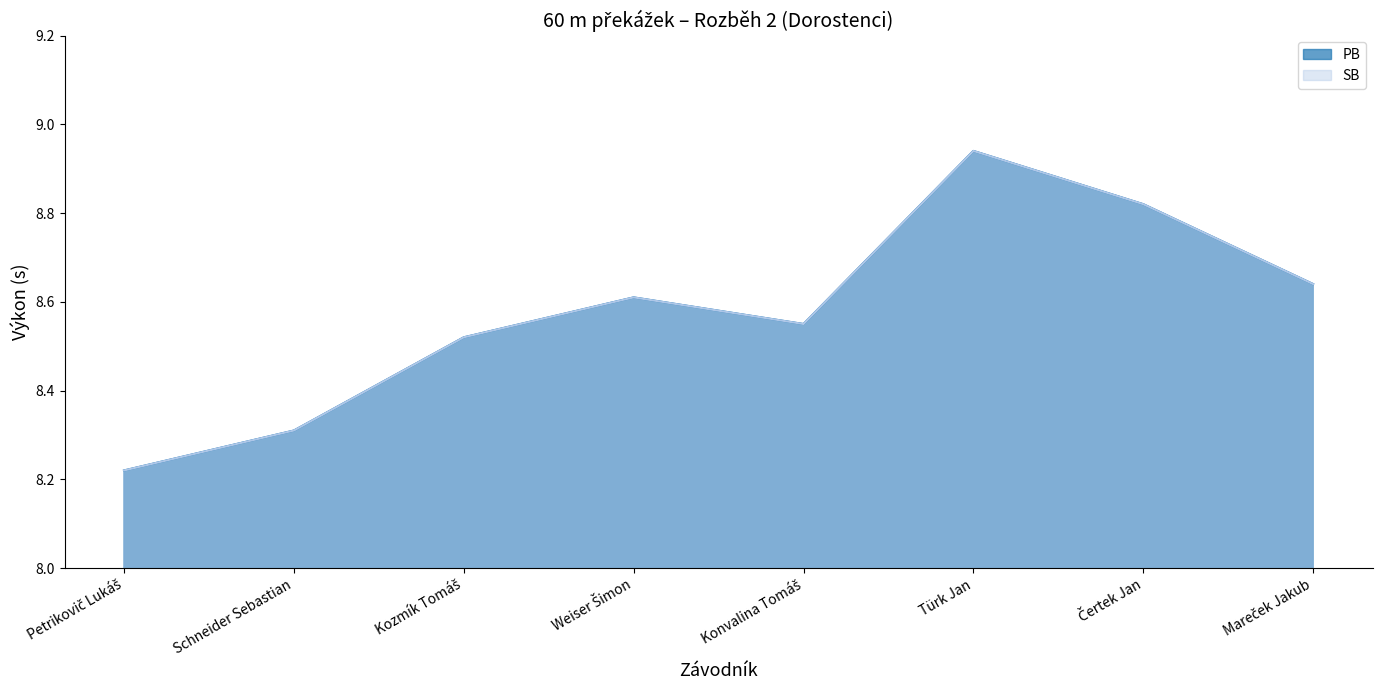

Is it true that SB equals 12.5 at Čertek Jan?

False